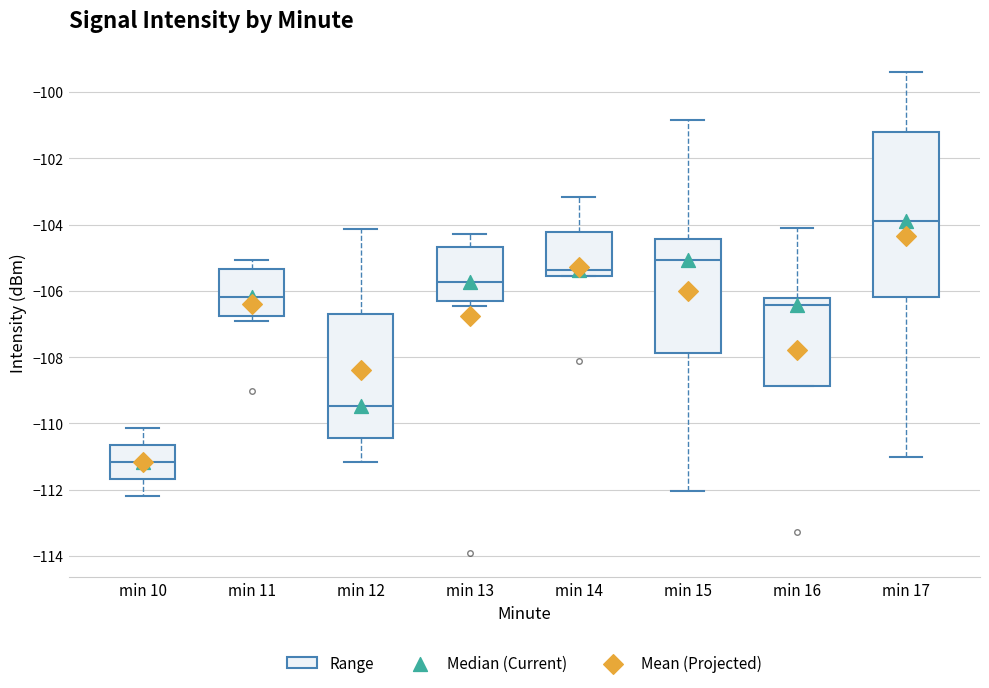

Which box has the highest median line?

min 17